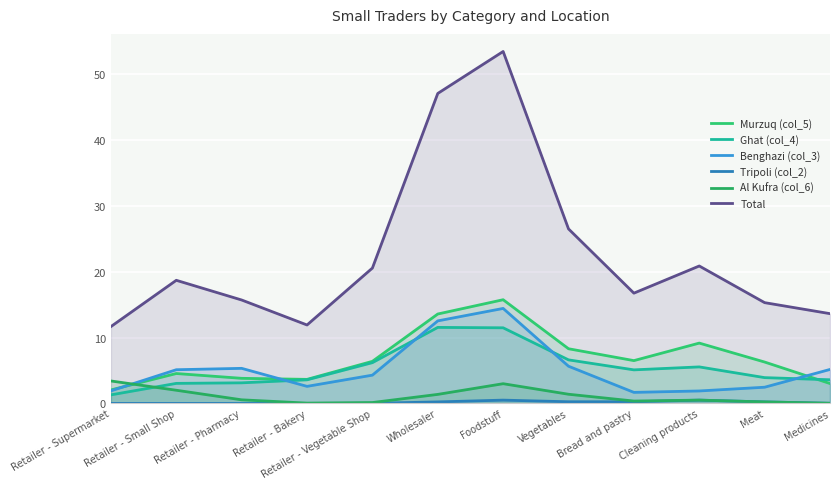

What is the label of the 11th point from the right?

Retailer - Small Shop